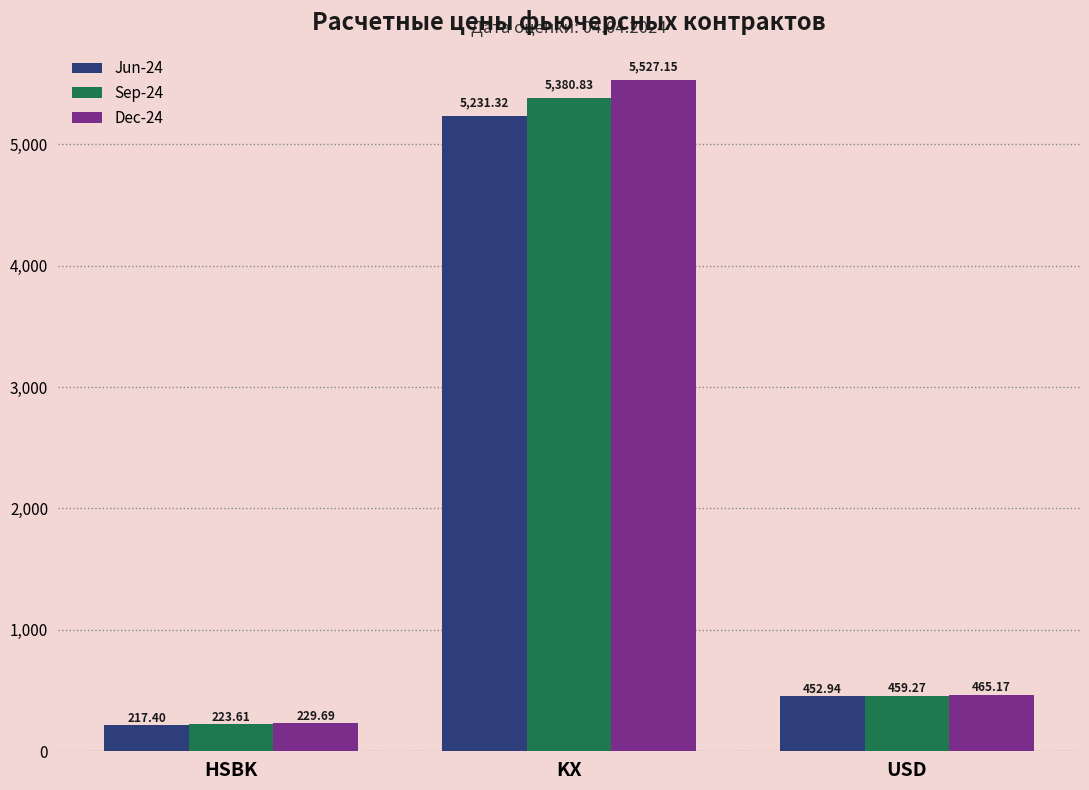

Which category has the lowest value in the Jun-24 series?

HSBK